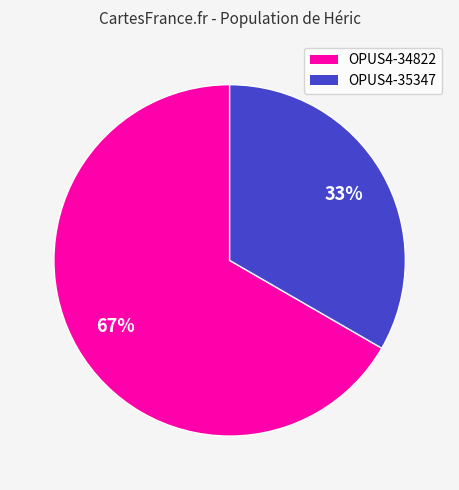

To the nearest percent, what is the average slice percentage?

50%